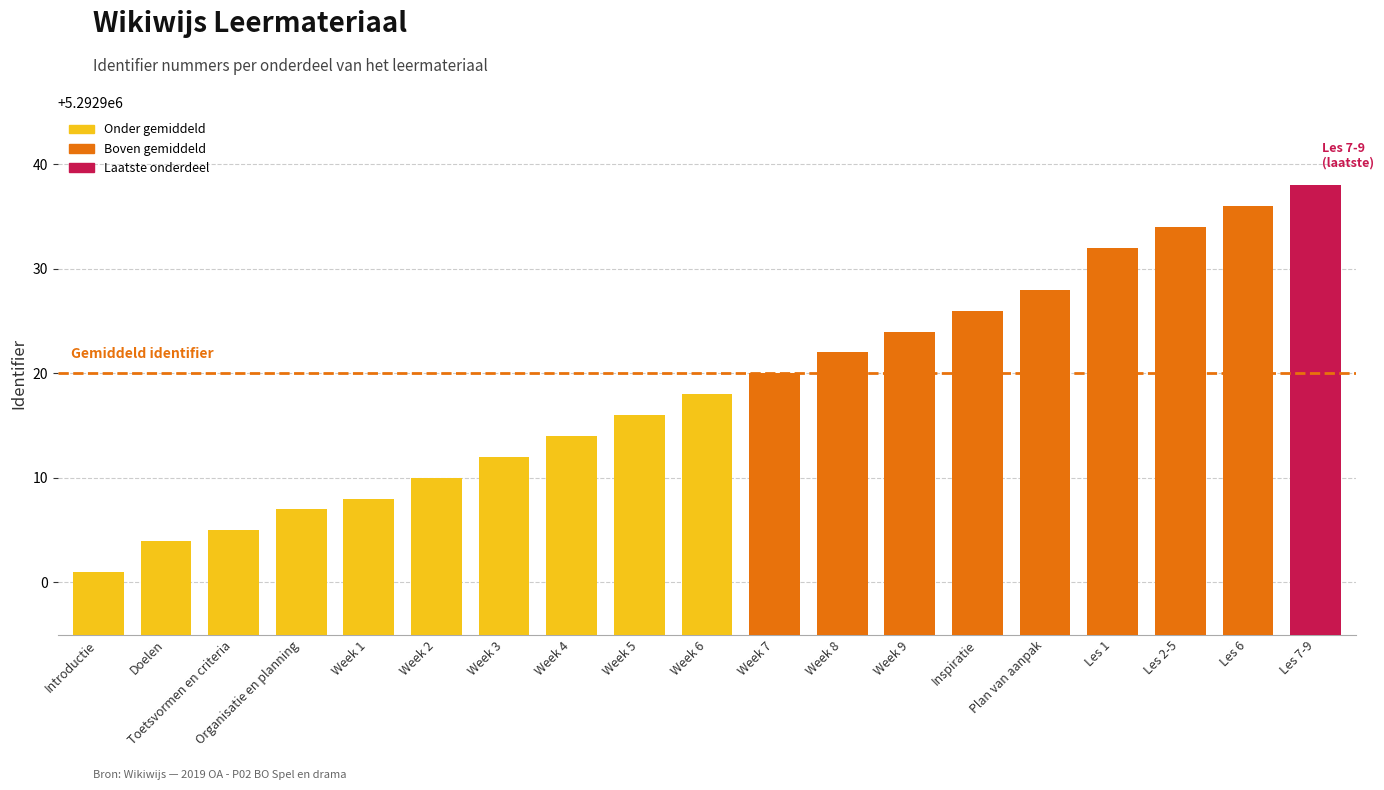

Between Les 2-5 and Toetsvormen en criteria, which is larger?

Les 2-5